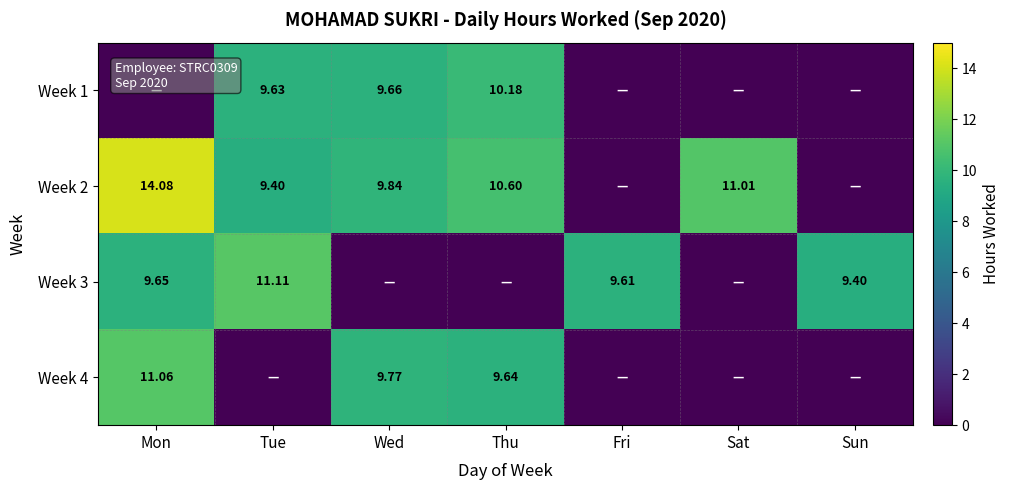

Is the value of Week 3 at Sun greater than the value of Week 1 at Tue?

No